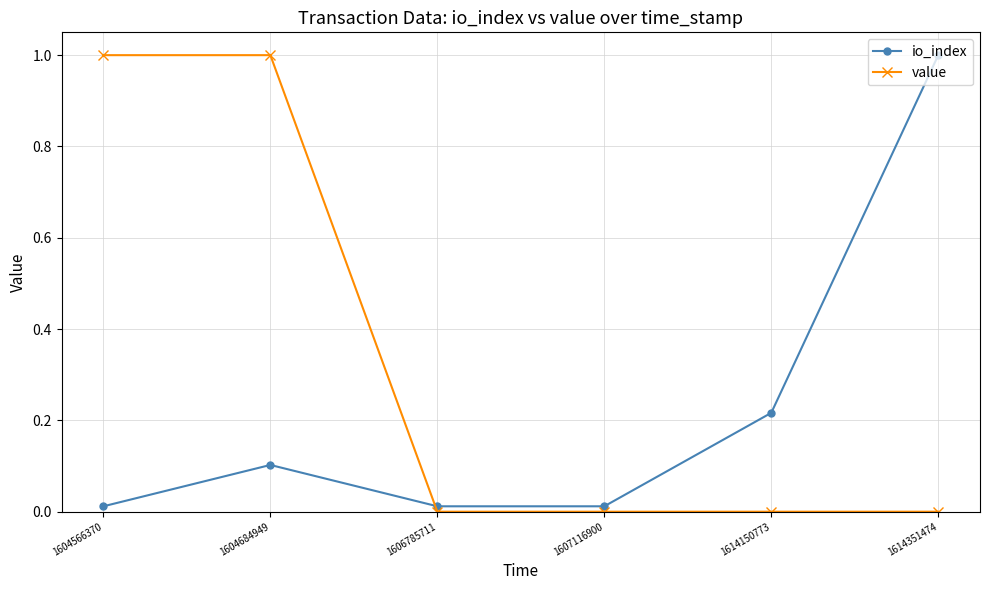

List the series in order of their overall mean, highest first.

value, io_index